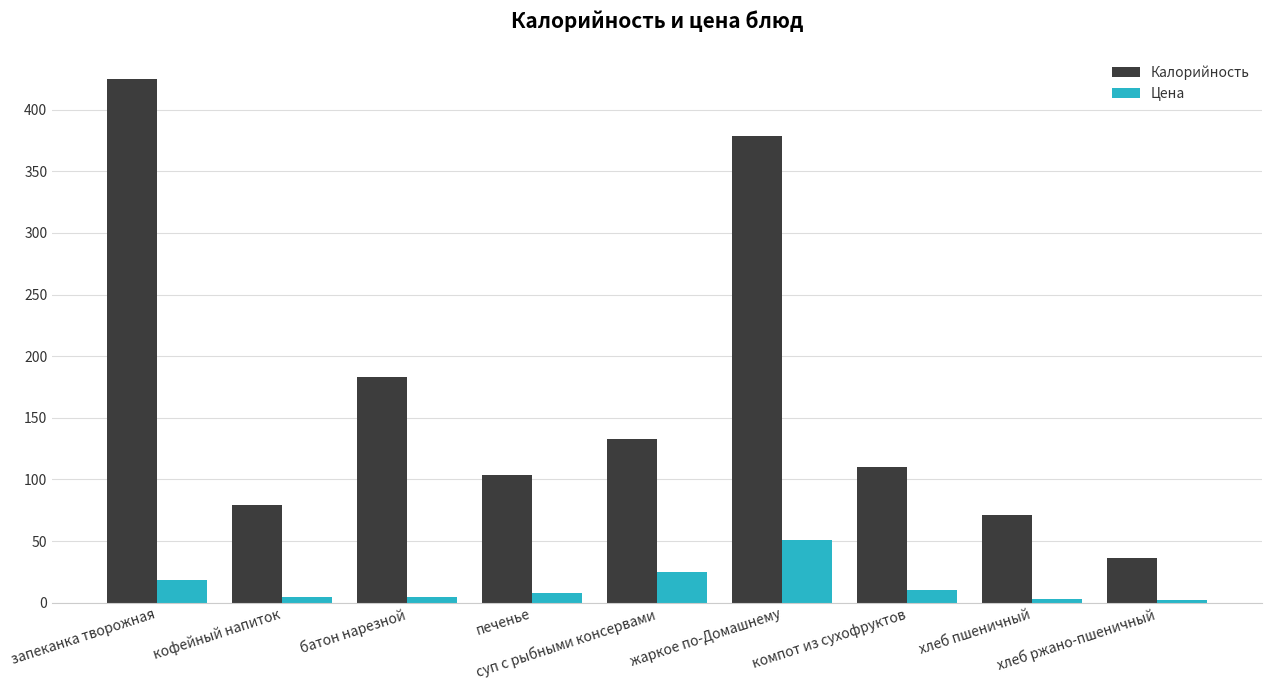

List the series in order of their overall mean, highest first.

Калорийность, Цена